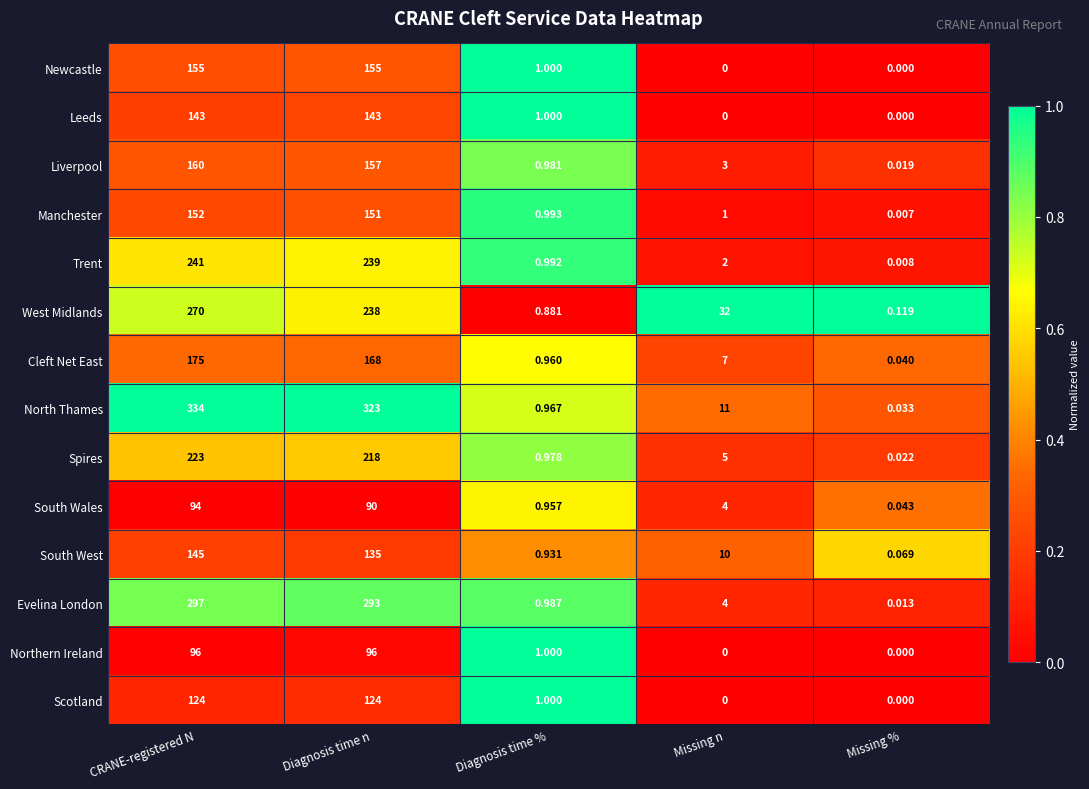

At which label does Cleft Net East reach its minimum?

Missing %